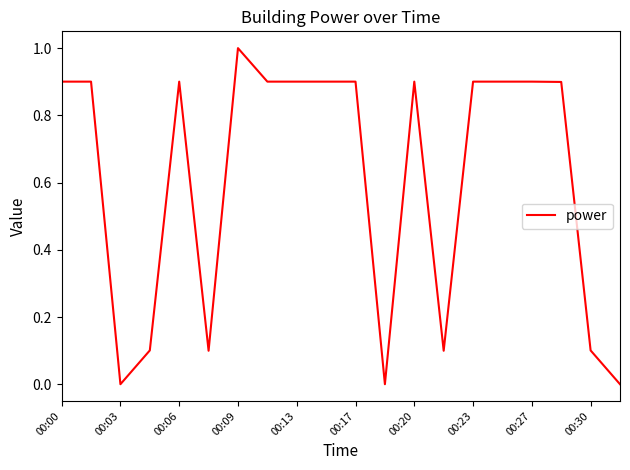

What is the difference between the maximum and minimum values?

1.0